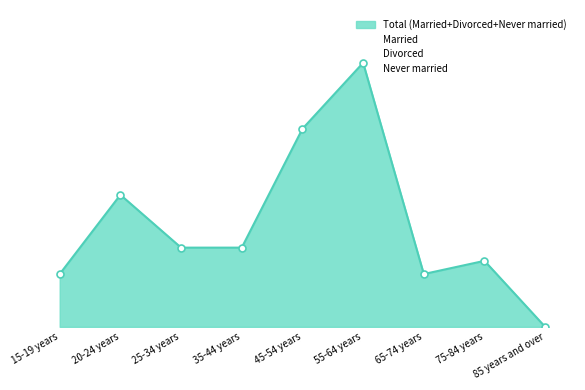

What is the difference between the maximum and second lowest values in the Married series?

16